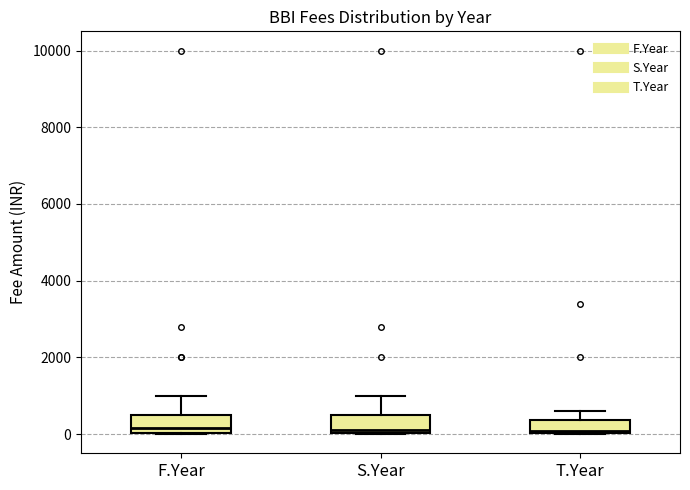

Reading left to right, transcribe this box plot: for each box, give where its median line is, the range the box spans, and where its two whiskers end, as read against the y-axis. The values are not printed on the chart, so give them approximately, as read against the axis.

F.Year: median 200, box 0 to 600, whiskers 0 to 1000
S.Year: median 200, box 0 to 600, whiskers 0 to 1000
T.Year: median 0, box 0 to 400, whiskers 0 to 600